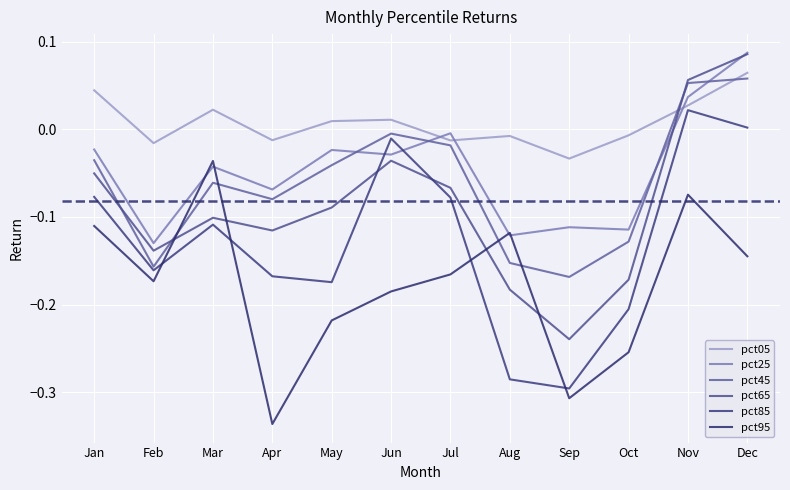

How many distinct data groups are displayed?

6